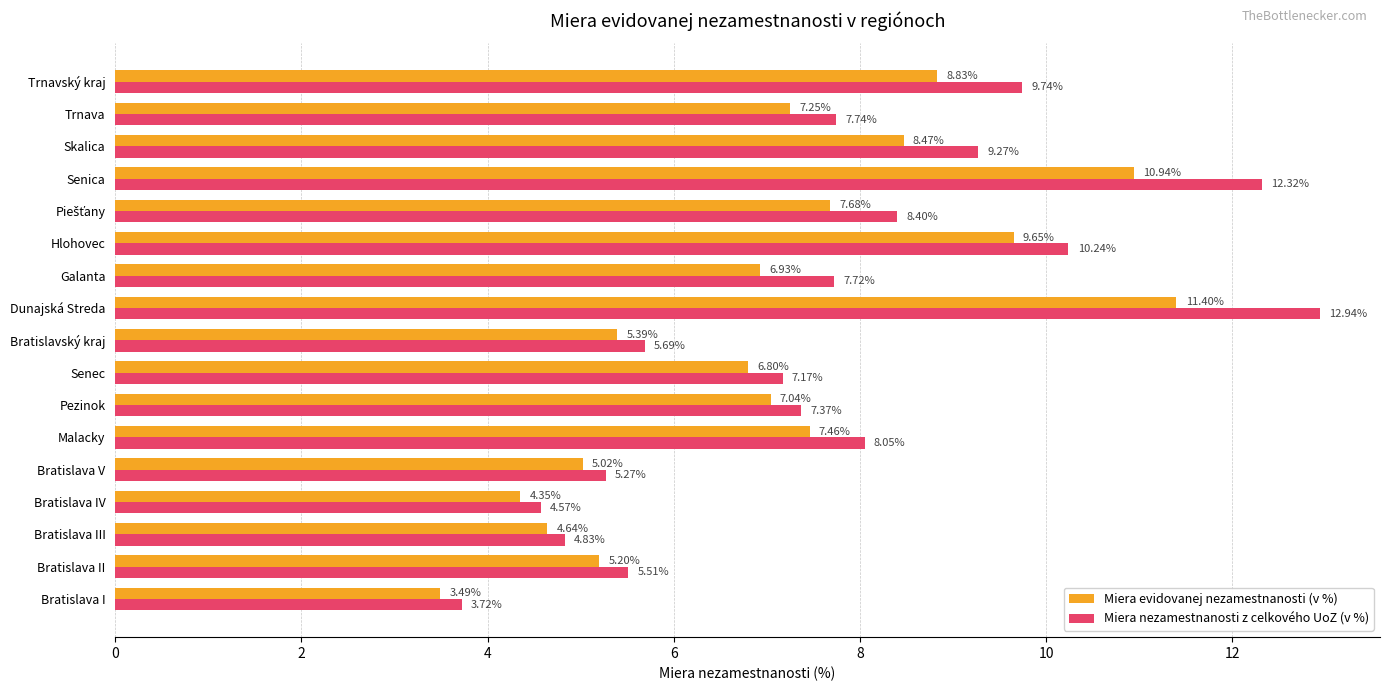

Where is Miera evidovanej nezamestnanosti (v %) nearest to the value 7?

Pezinok